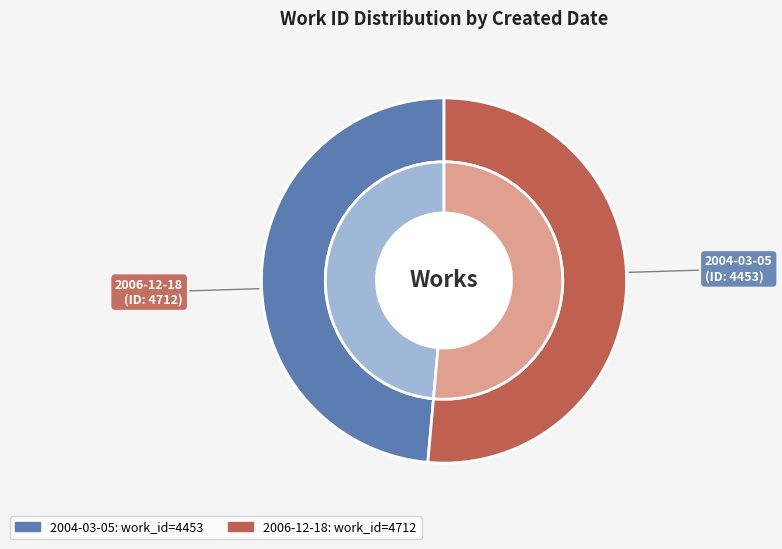

To the nearest percent, what is the average slice percentage?

50%